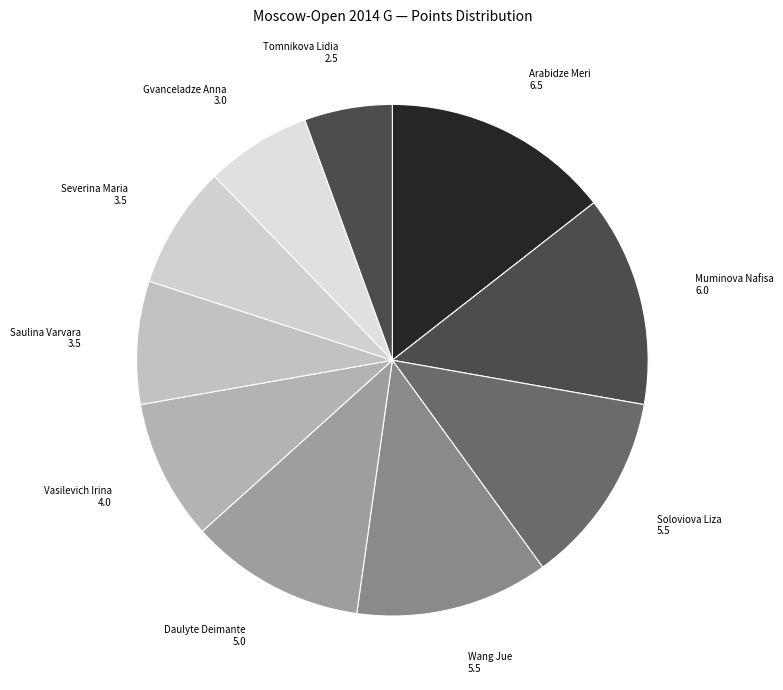

Do Saulina Varvara and Soloviova Liza together represent more than half of the pie?

No